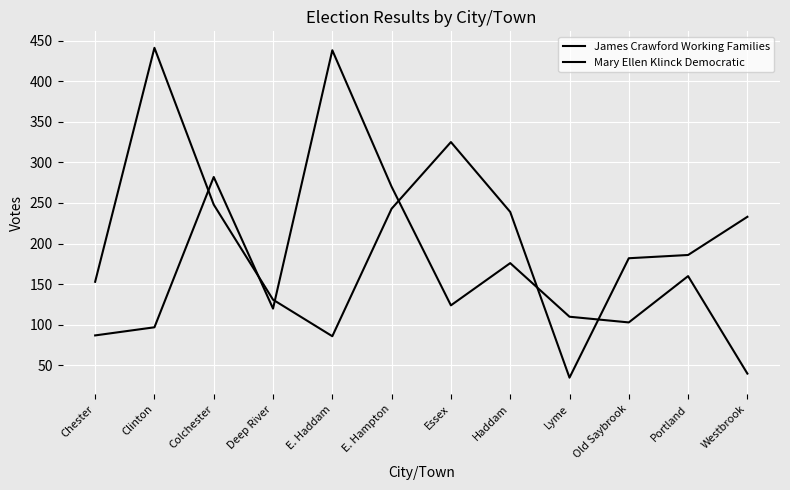

At Haddam, list the series in order from smallest to largest.

Mary Ellen Klinck Democratic, James Crawford Working Families